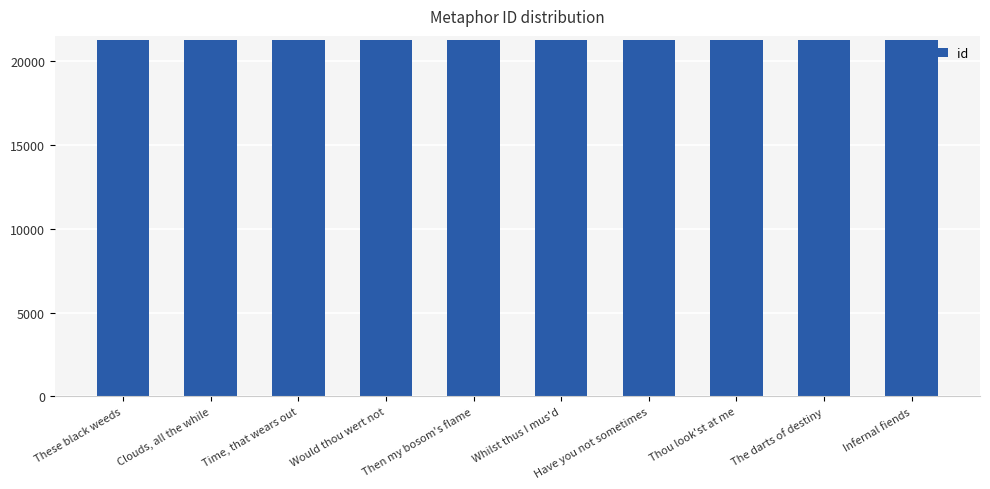

Rank the categories by value from lowest to highest.

These black weeds, Clouds, all the while, Time, that wears out, Would thou wert not, Then my bosom's flame, Whilst thus I mus'd, Have you not sometimes, Thou look'st at me, The darts of destiny, Infernal fiends